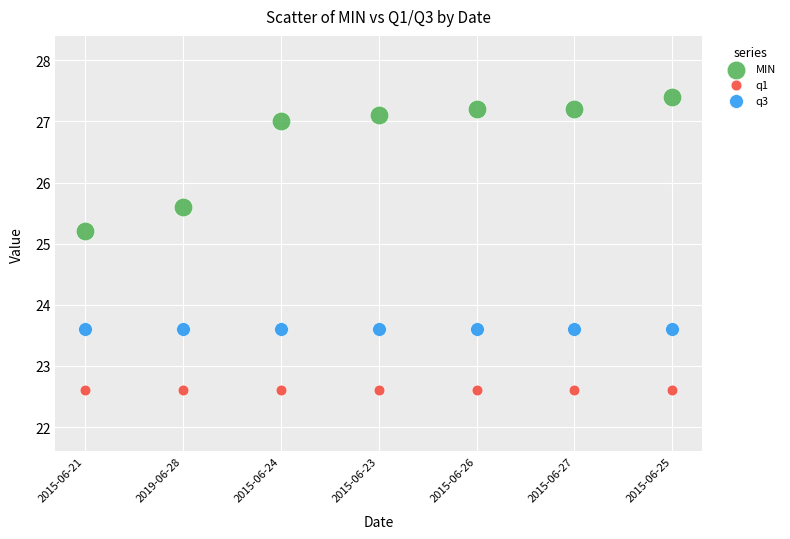

Which series contains the highest Y value?

MIN